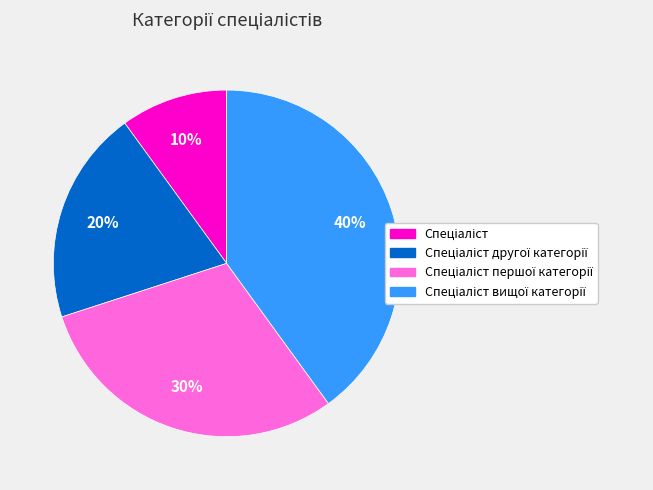

How many segments does this pie chart have?

4